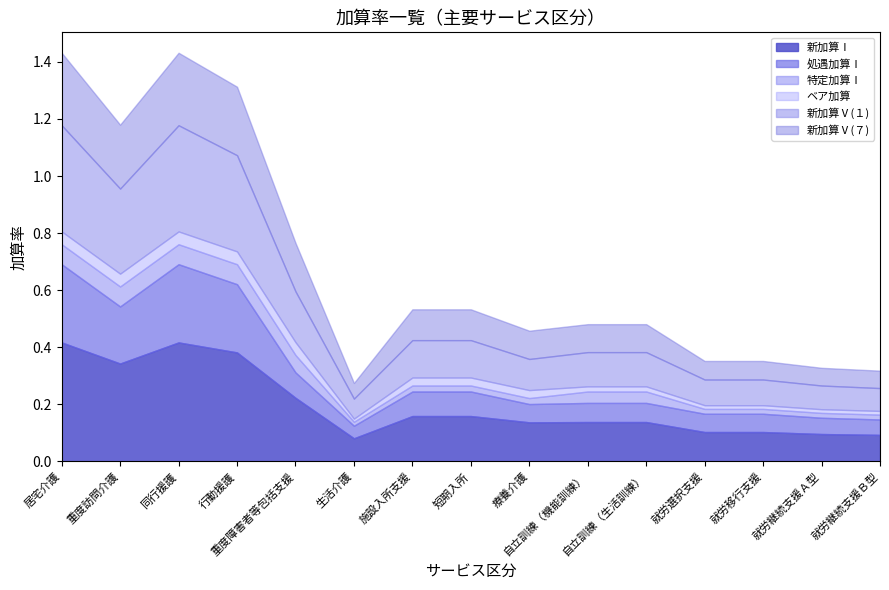

Is the value of 処遇加算Ⅰ at 行動援護 greater than the value of 特定加算Ⅰ at 重度訪問介護?

Yes